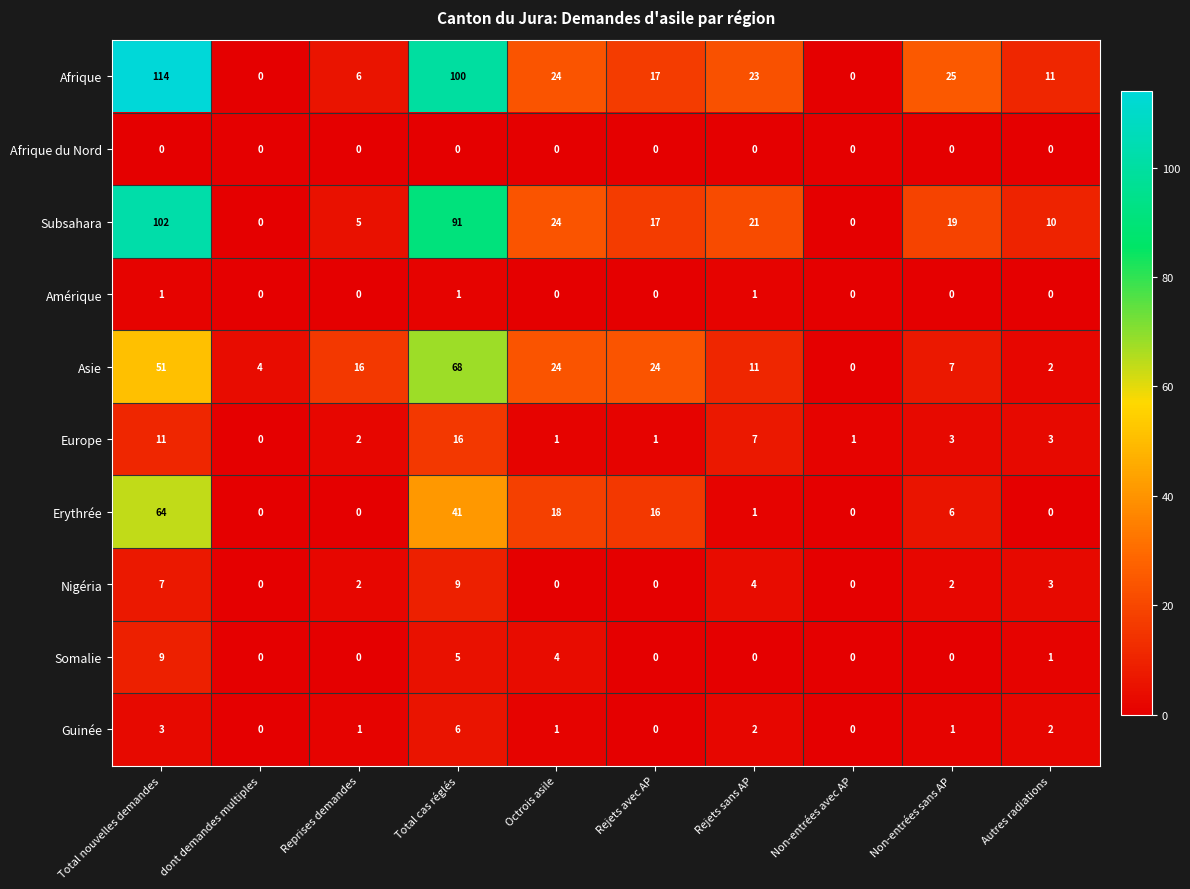

At which label does Asie first exceed 16?

Total nouvelles demandes